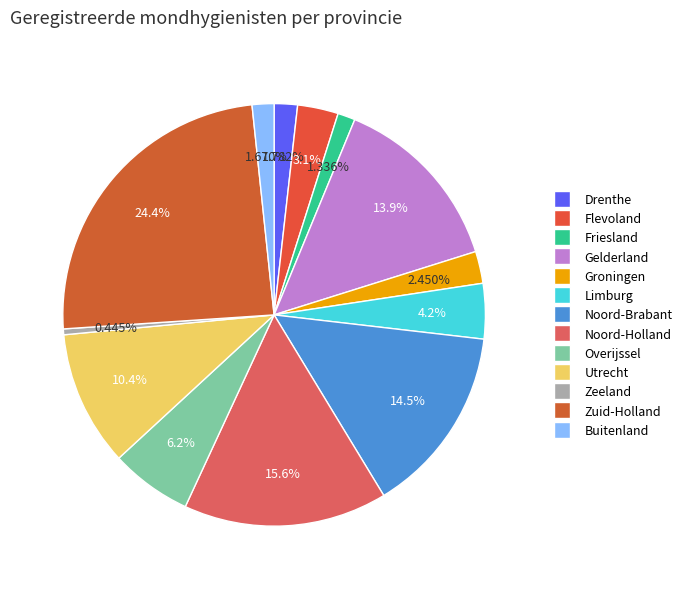

Which slice is the largest?

Zuid-Holland